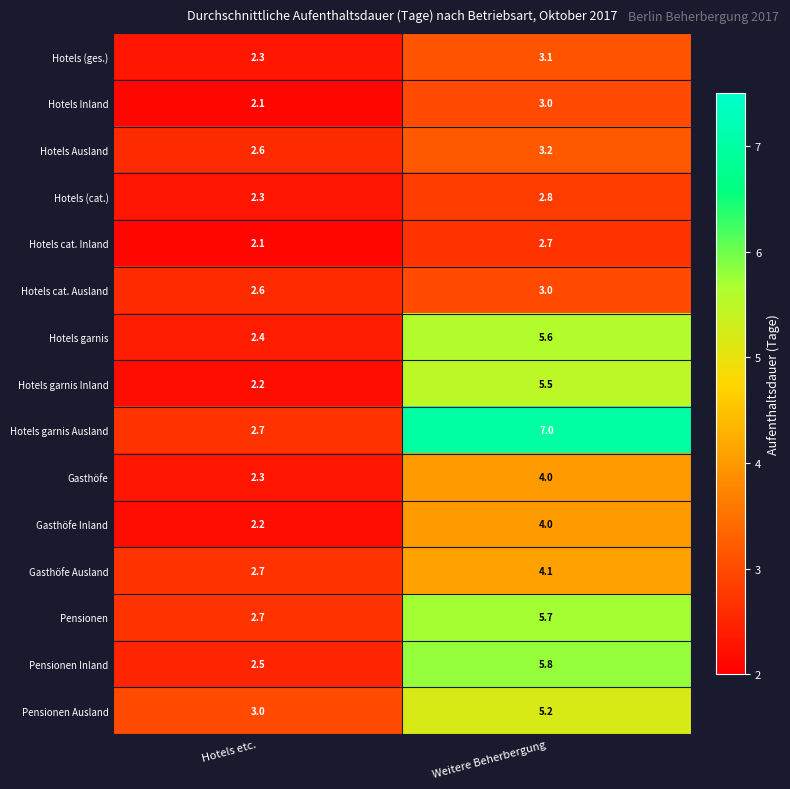

How many data points does each series have?

2